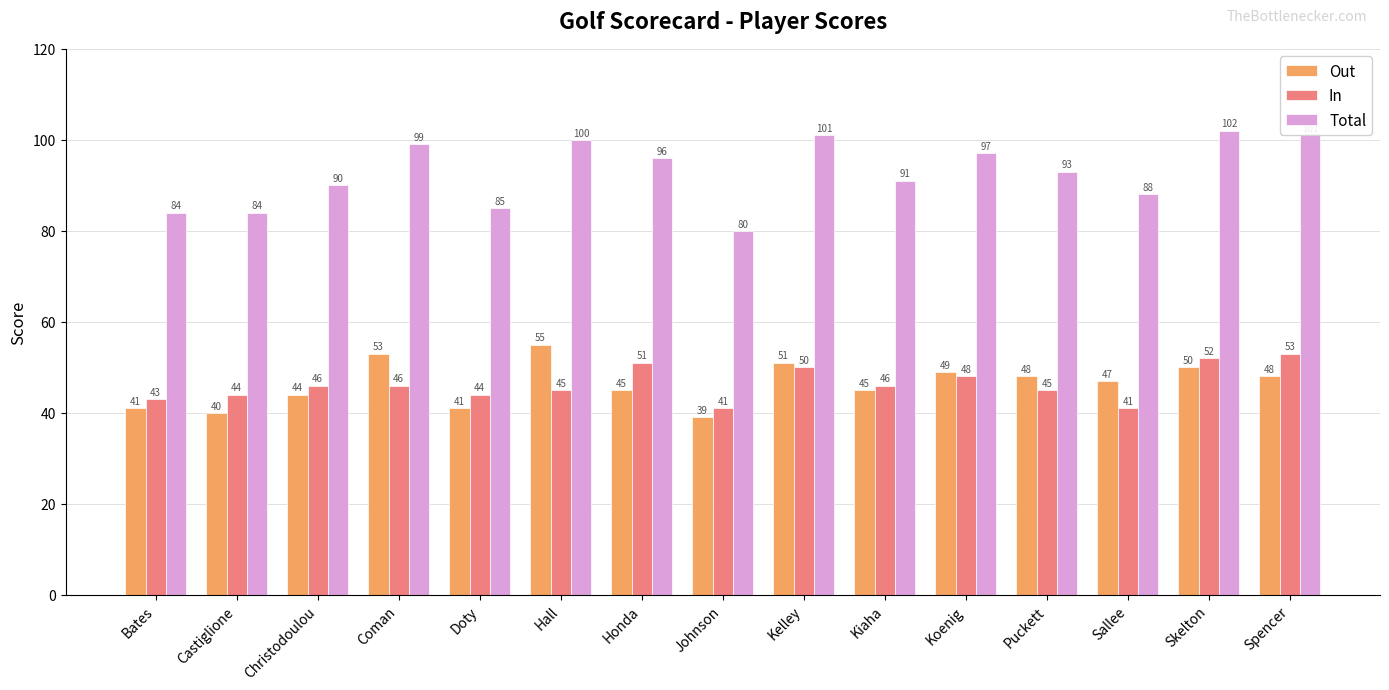

How many values in the In series are below 46?

7